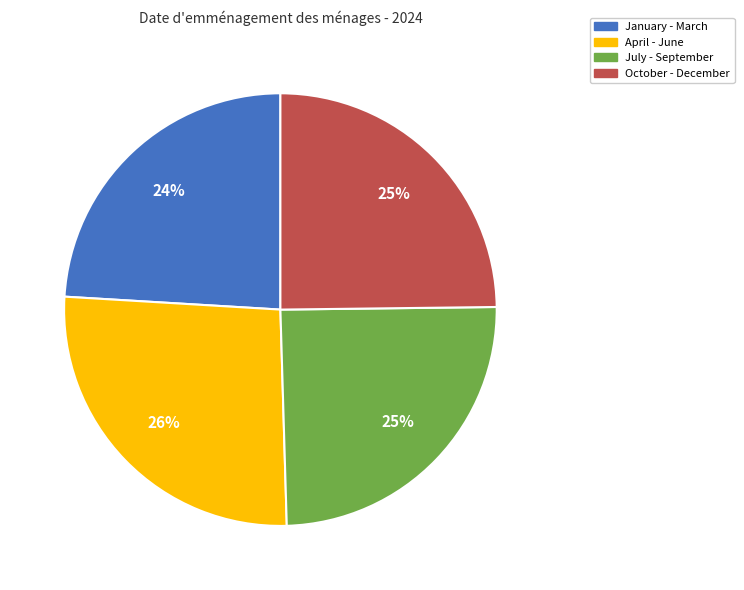

To the nearest percent, what is the difference between the largest and smallest slice percentages?

2%